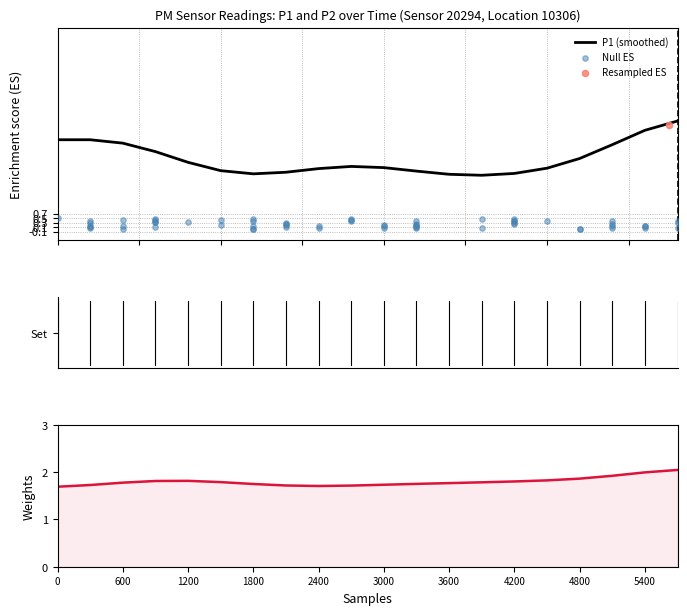

At how many categories does at least one series exceed 6?

2